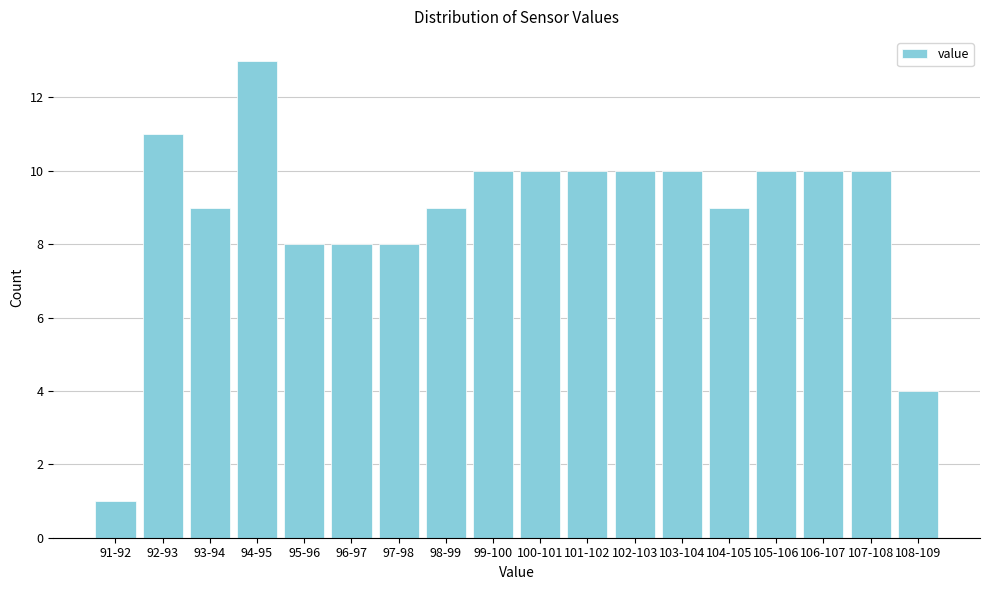

Reading right to left, extract all data points from this chart.

4	10	10	10	9	10	10	10	10	10	9	8	8	8	13	9	11	1